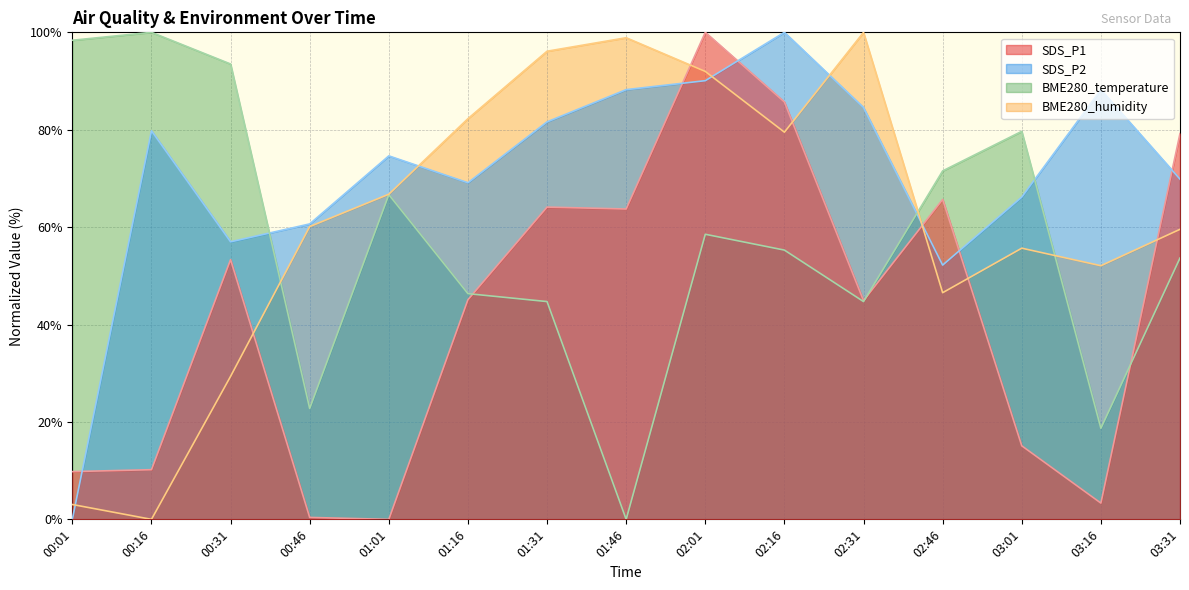

Does the chart display data point markers on the line(s)?

No